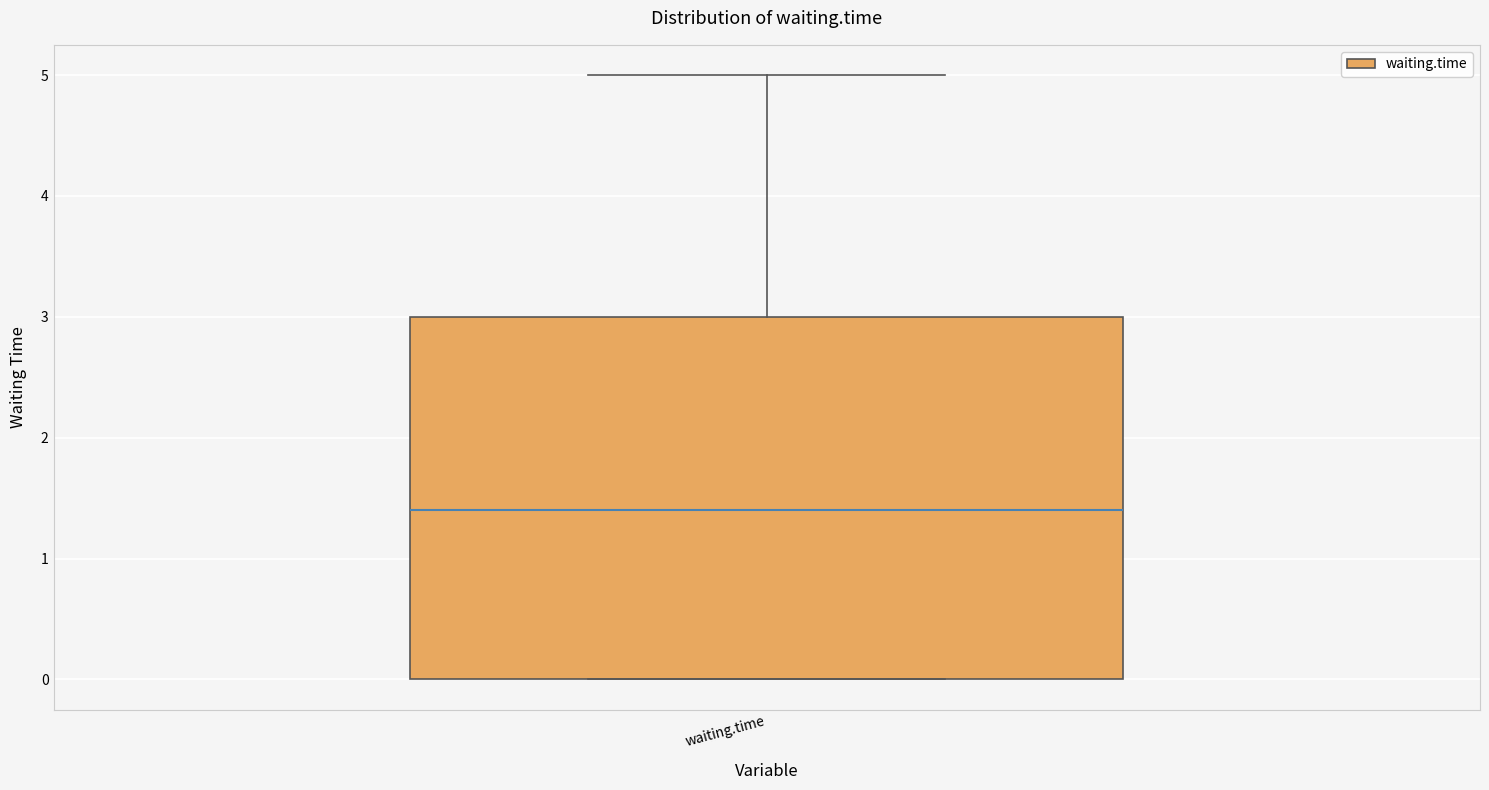

Where is the lower edge of the box for waiting.time on the y-axis? The values are not printed on the chart, so give them approximately, as read against the axis.

0.0